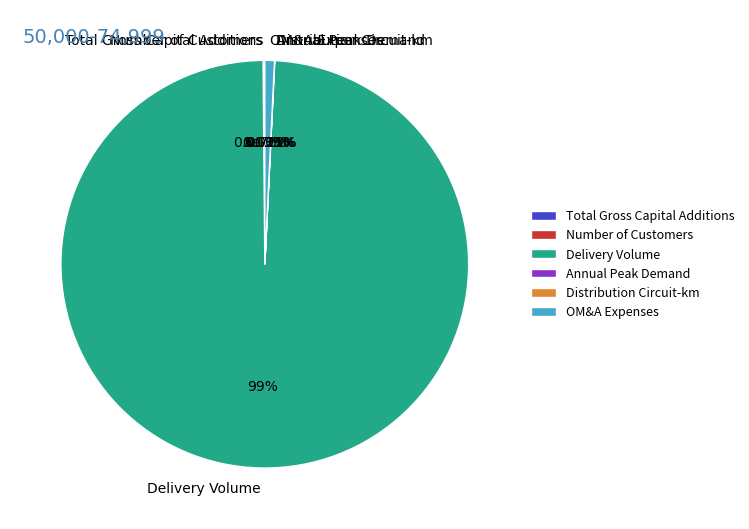

What portion of the pie excludes Number of Customers?

100.0%